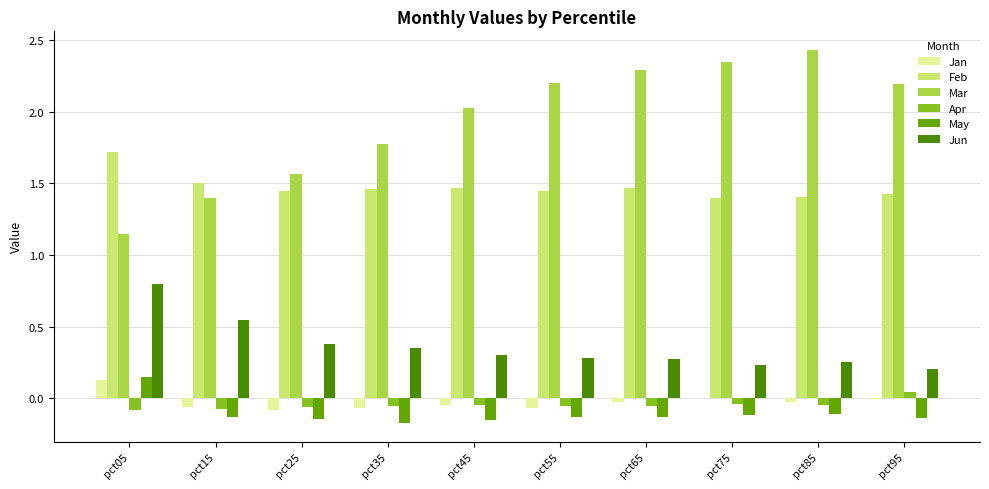

Are the bars grouped side by side (vs. stacked)?

Yes